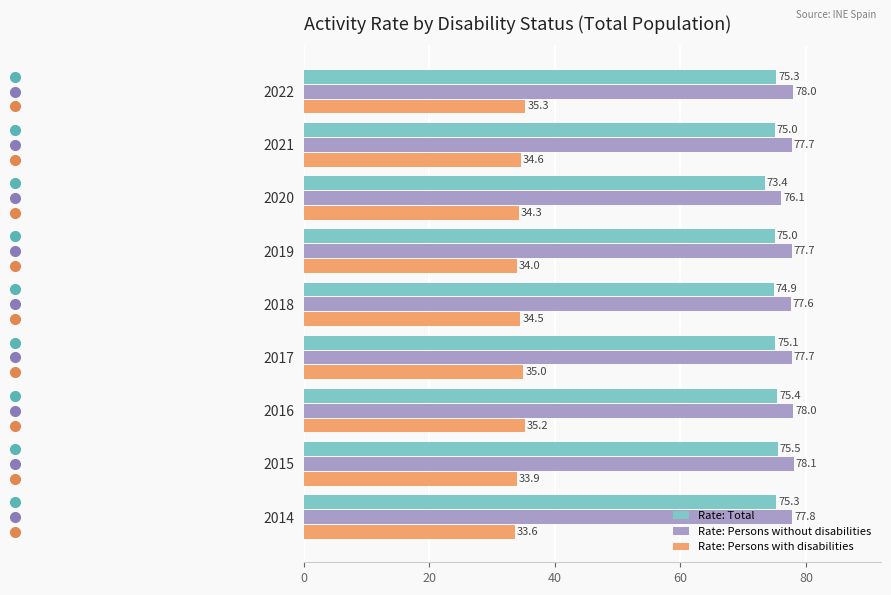

What is the sum of all Rate: Total values?

674.9